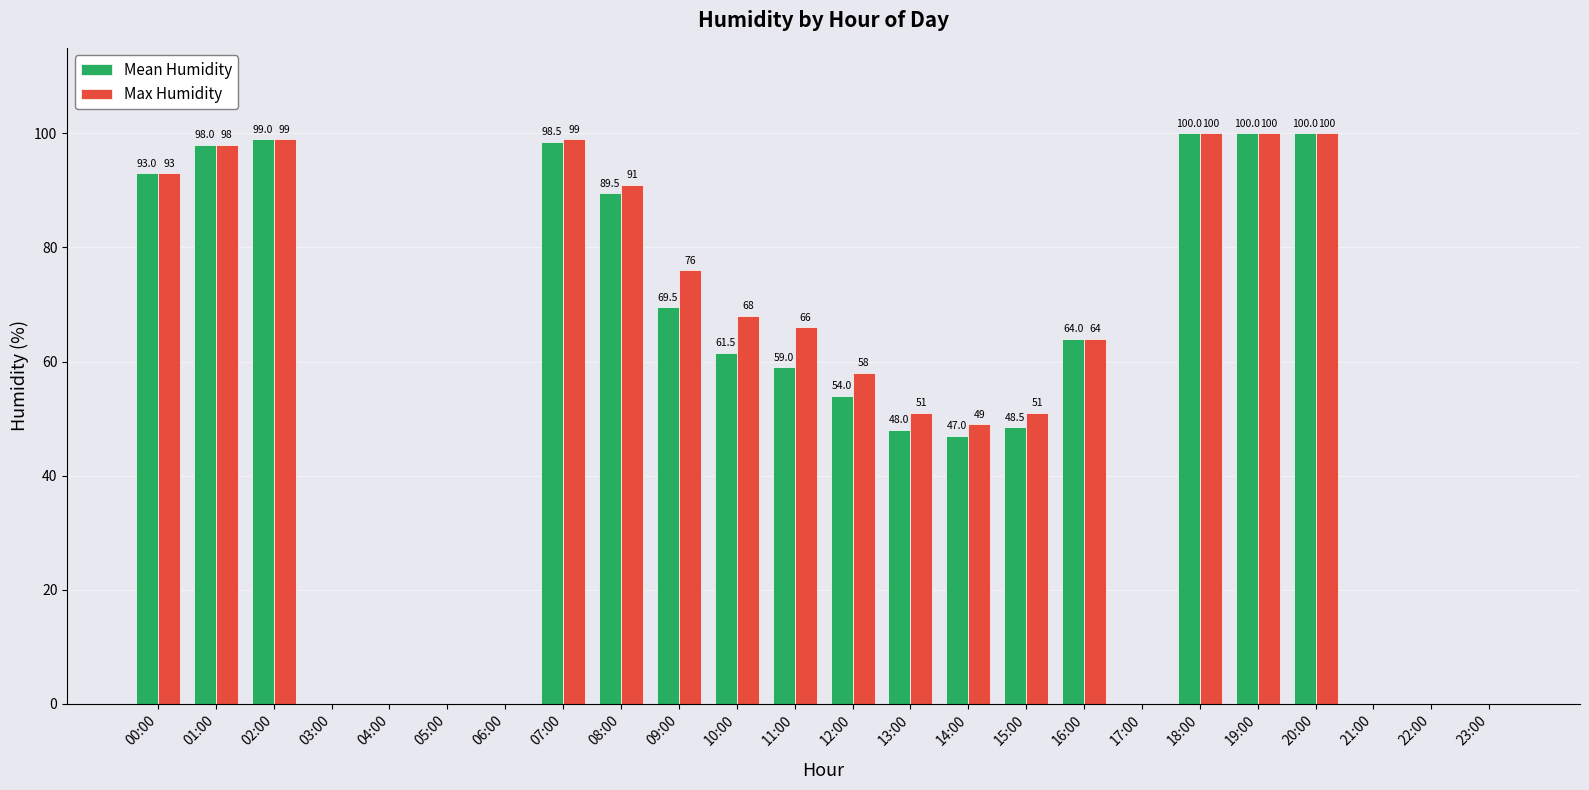

Between 14:00 and 21:00, which series saw the biggest shift?

Max Humidity